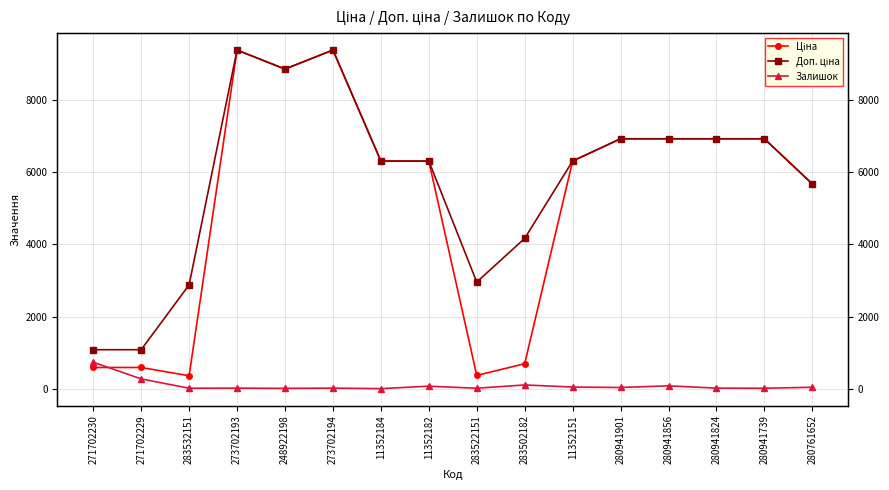

True or false: Ціна and Залишок intersect in this chart.

True